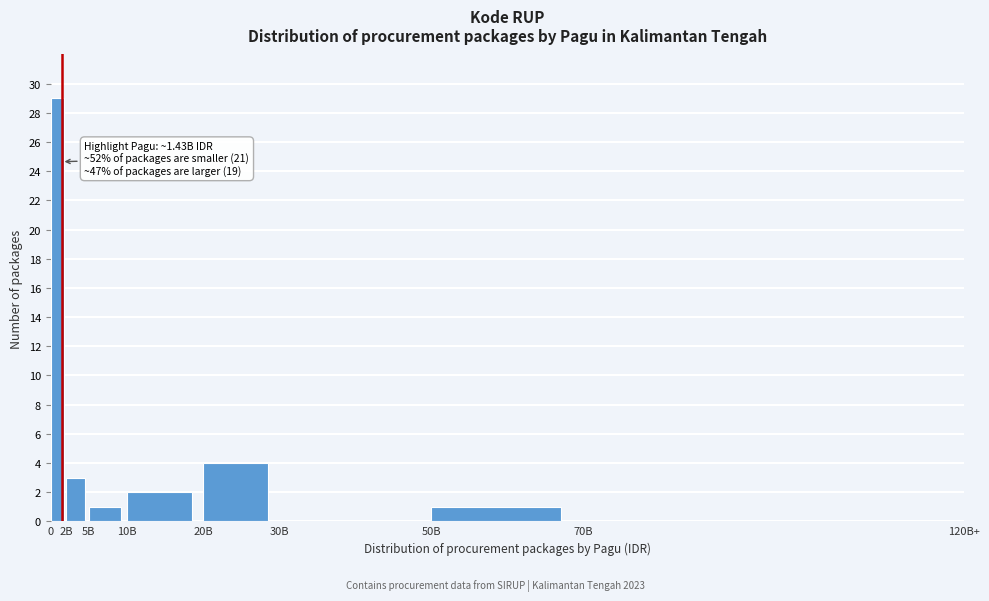

Reading left to right, extract all data points from this chart.

0=29	2B=3	5B=1	10B=2	20B=4	30B=0	50B=1	70B=0